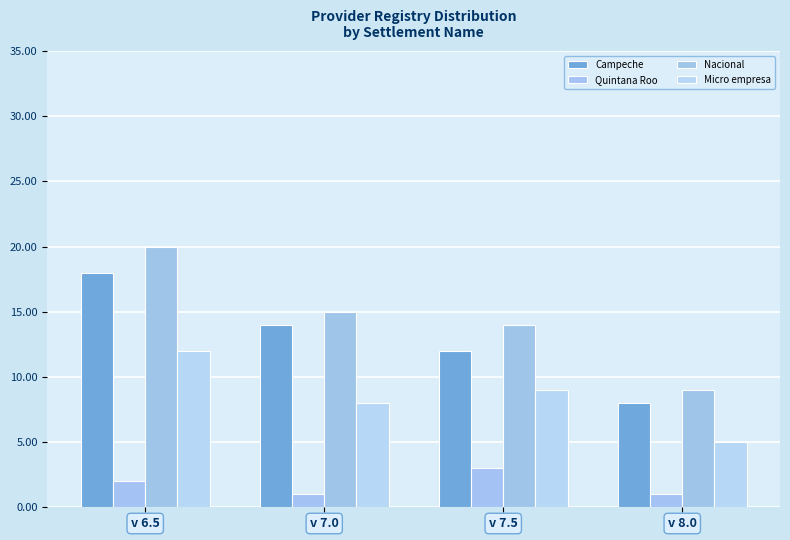

At which label does Nacional first exceed 15?

v 6.5